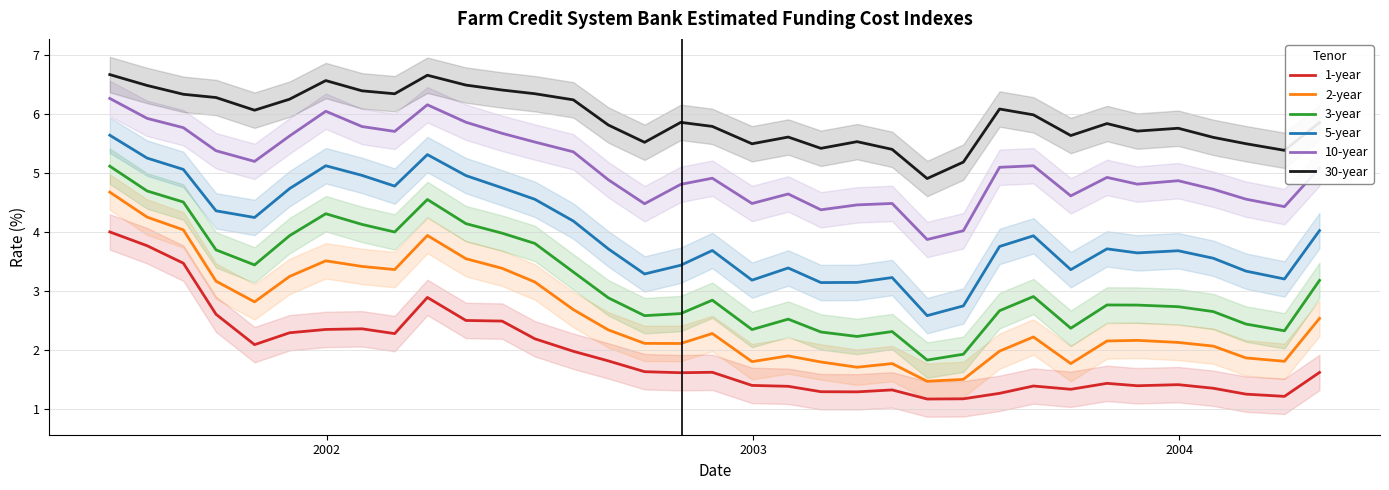

How many lines are shown in the chart?

6